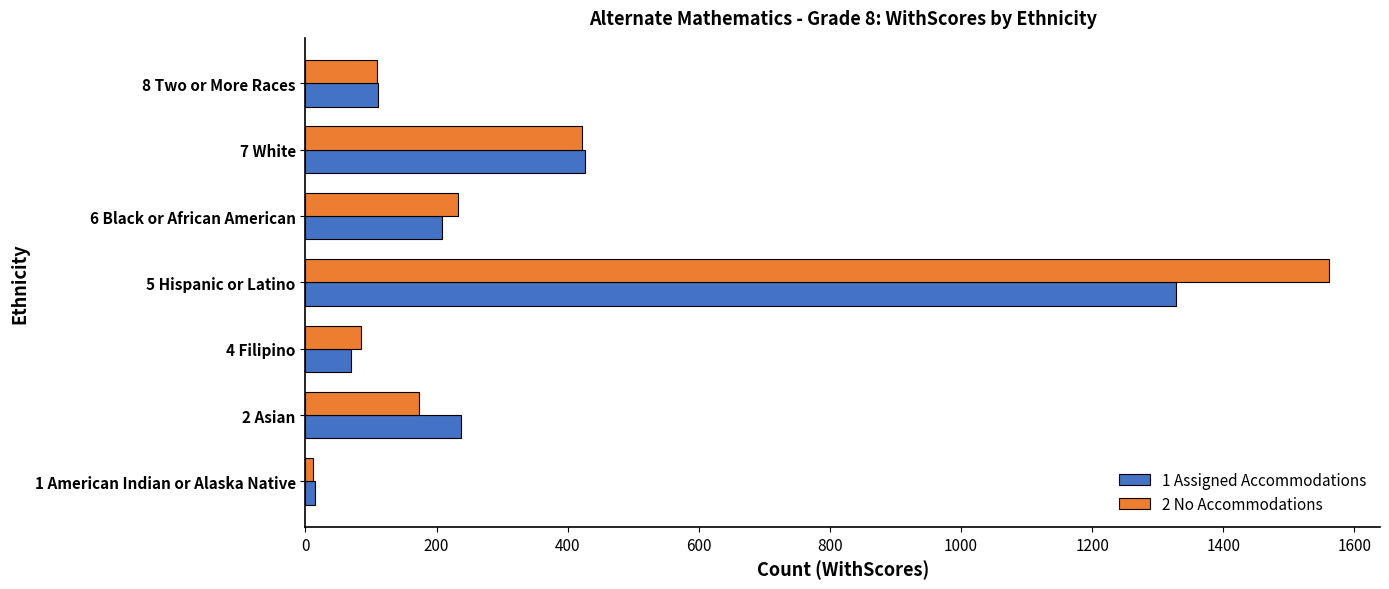

At which category is the sum across all series the highest?

5 Hispanic or Latino